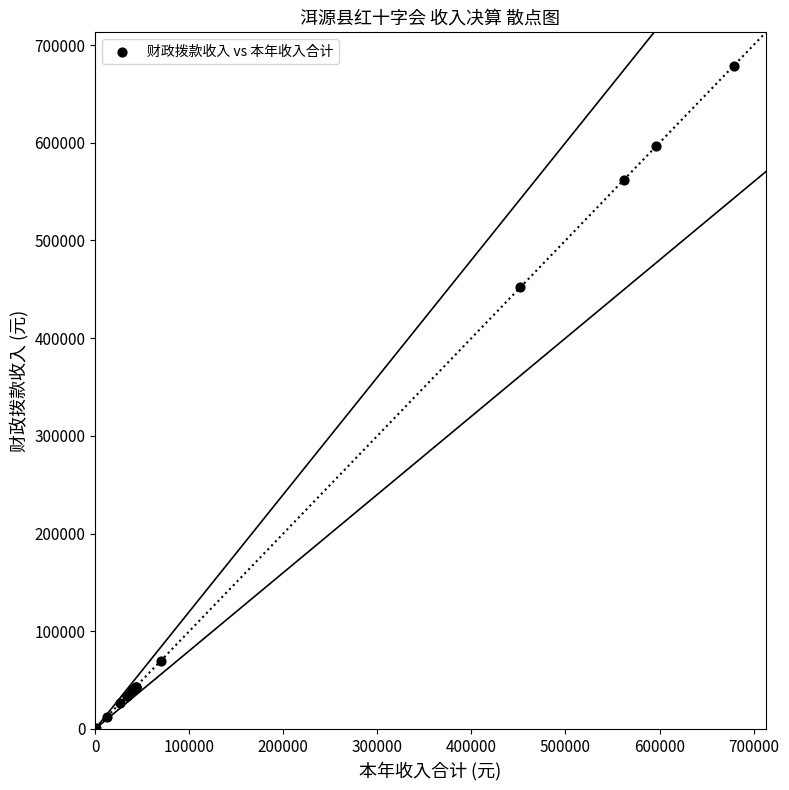

What Y value in the scatter plot is closest to 340078?

452195.0